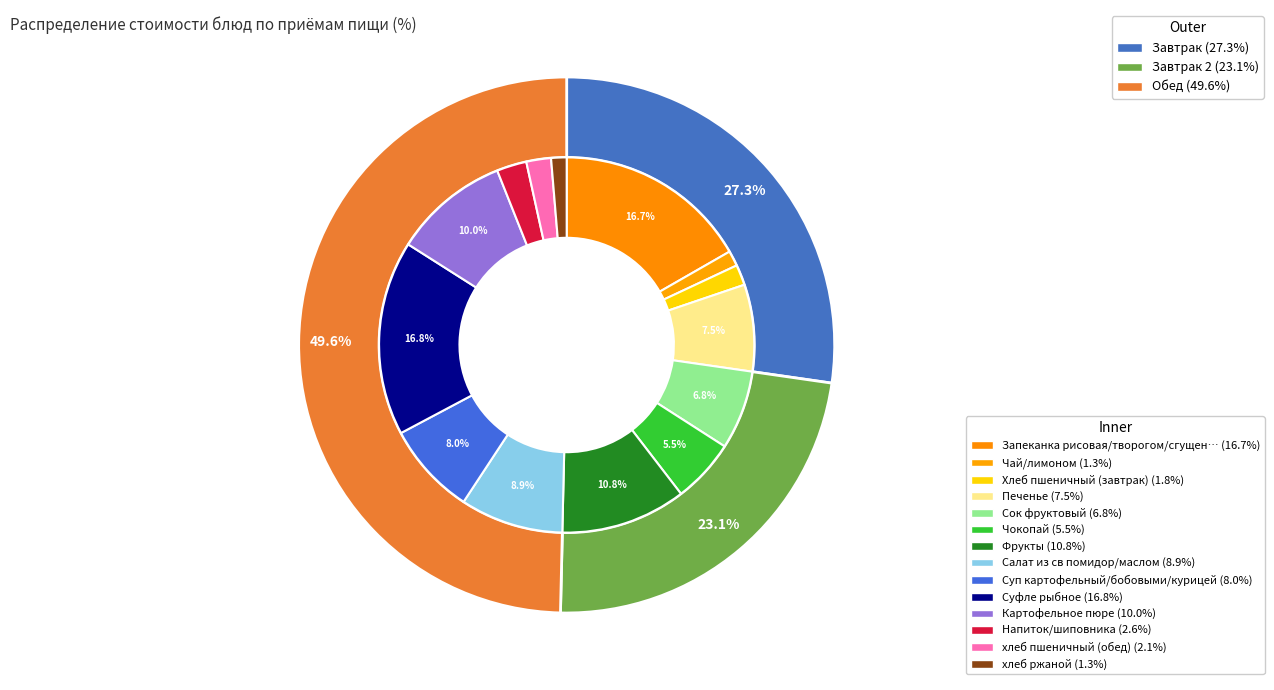

Which category has the biggest portion of the pie?

Суфле рыбное